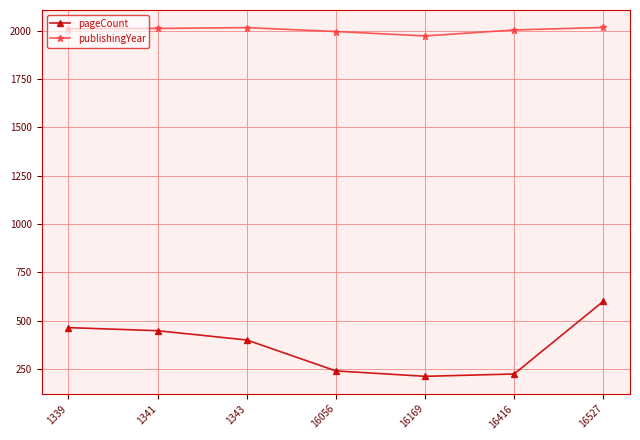

Which series has the largest total across all categories?

publishingYear